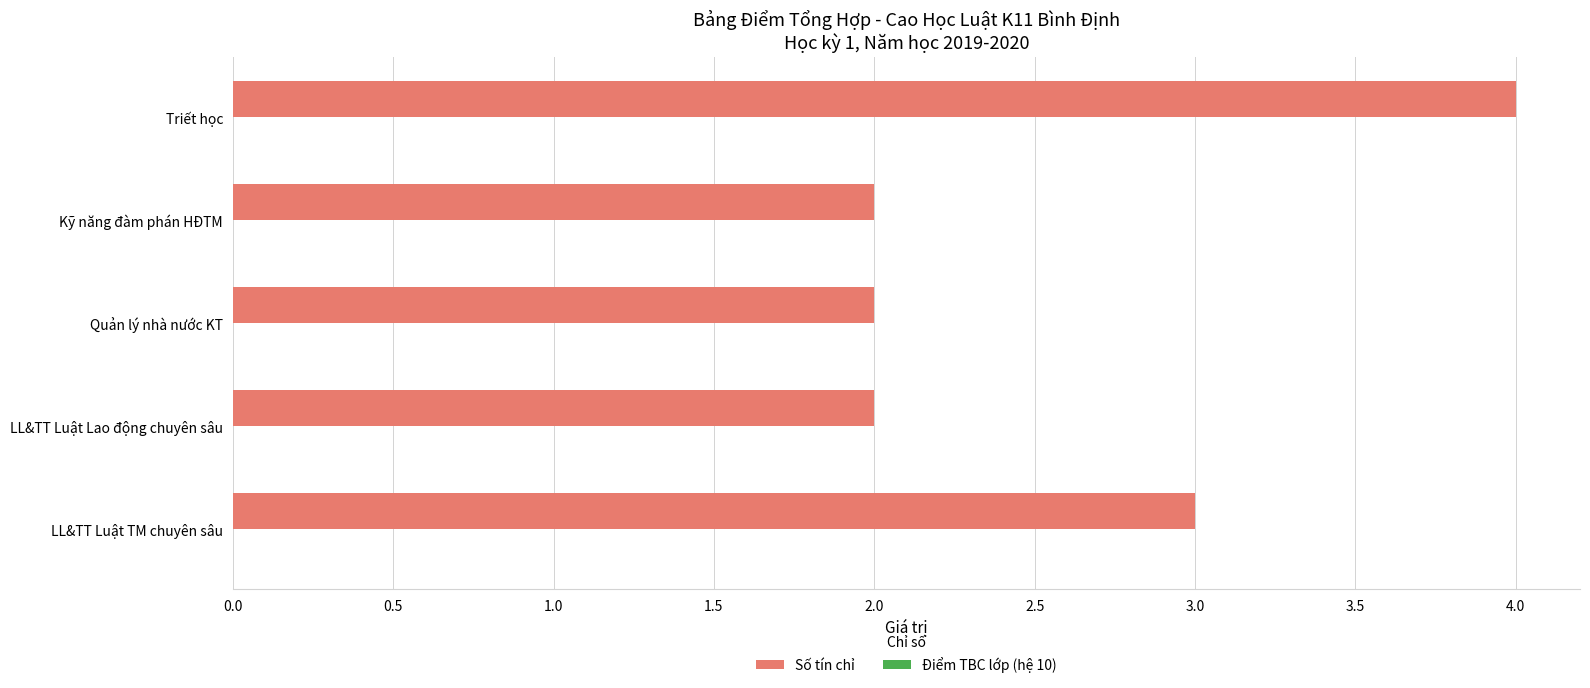

Reading bottom to top, what are all the values shown in this chart?

3	2	2	2	4